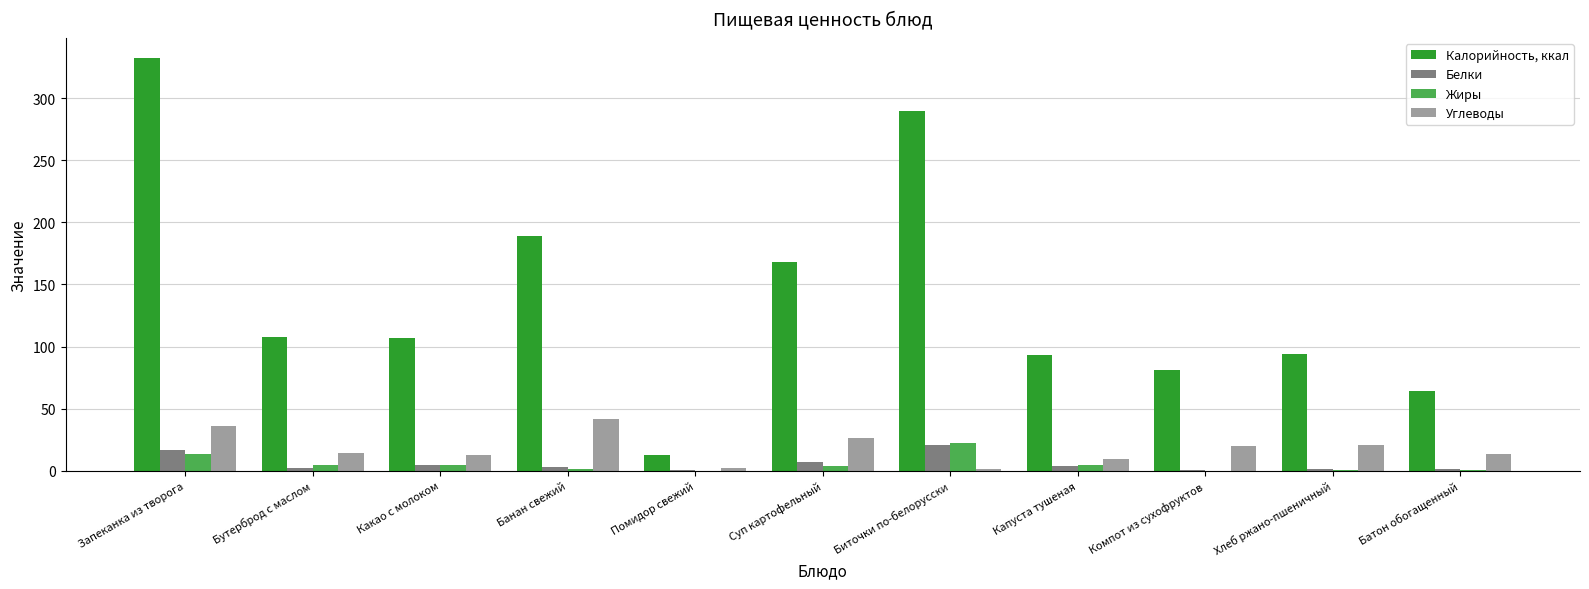

Between Бутерброд с маслом and Биточки по-белорусски, which series saw the biggest shift?

Калорийность, ккал